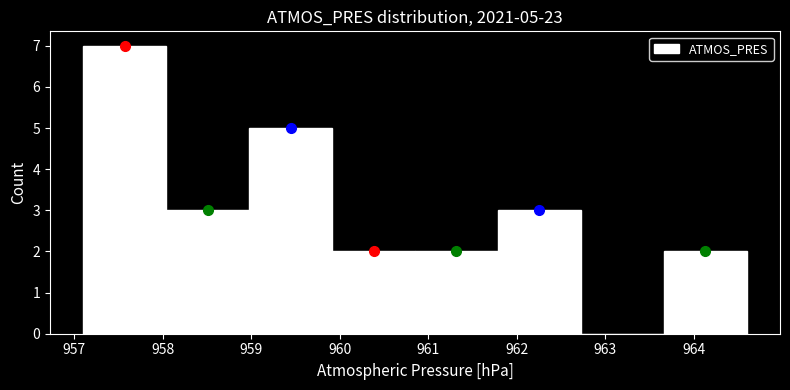

Over which range of the x-axis is the bar tallest?

957.1 to 958.0